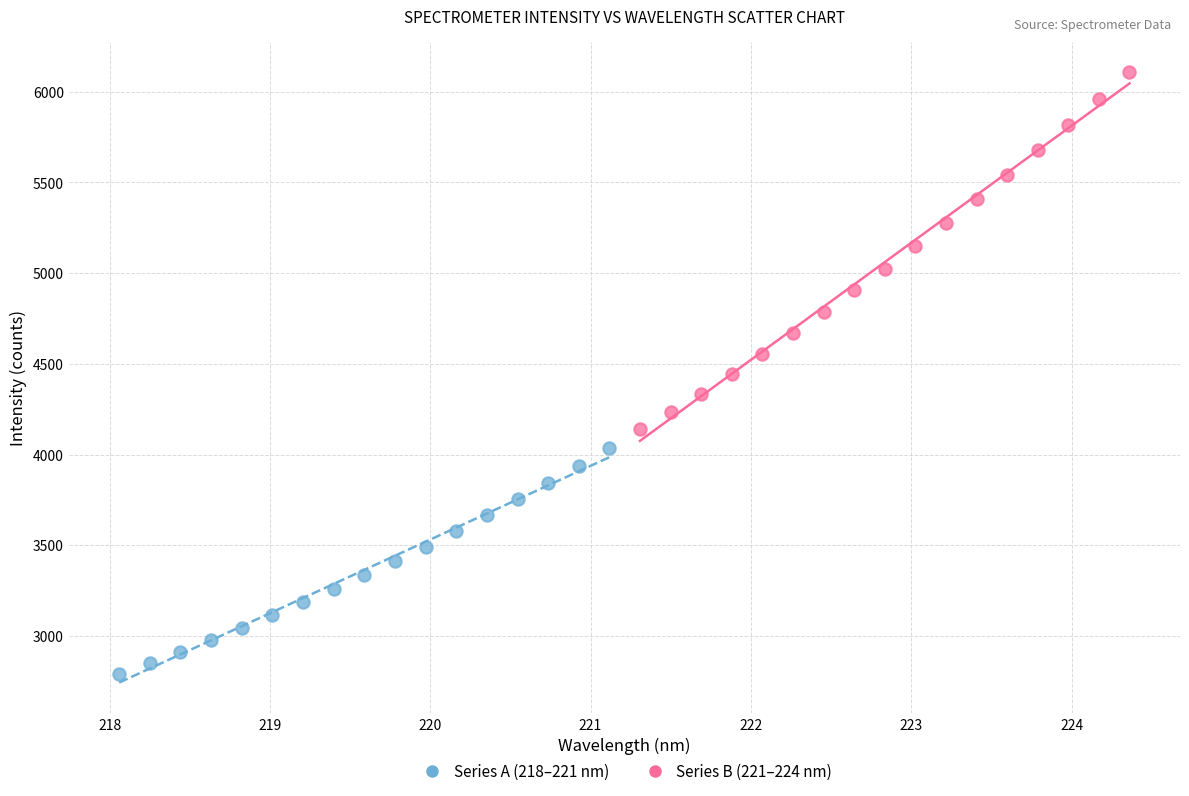

Which series has the largest Y range (max minus min)?

Series B (221–224 nm)